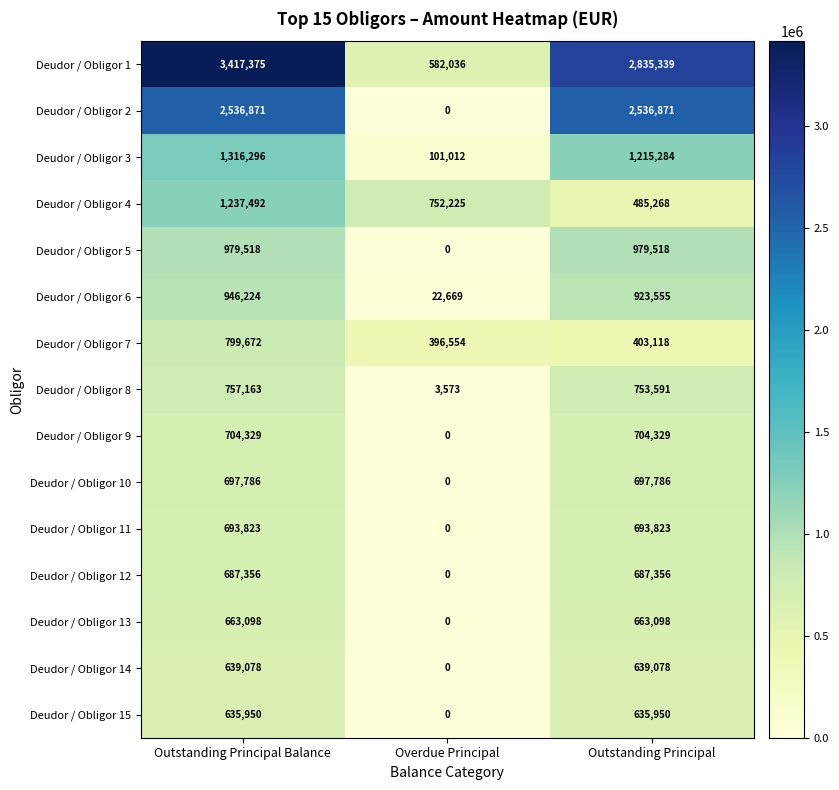

Which label corresponds to the smallest value in the chart?

Overdue Principal